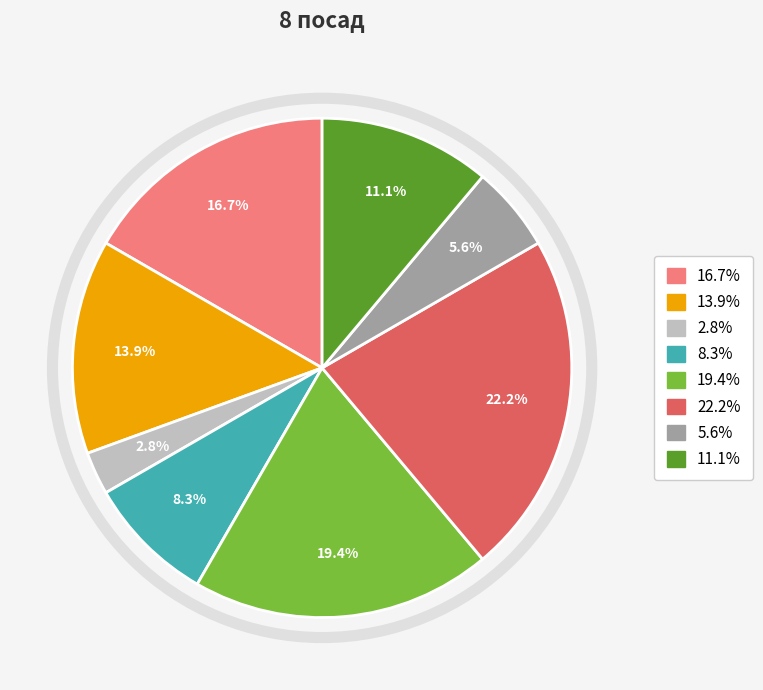

Is there any slice that represents more than half of the pie?

No